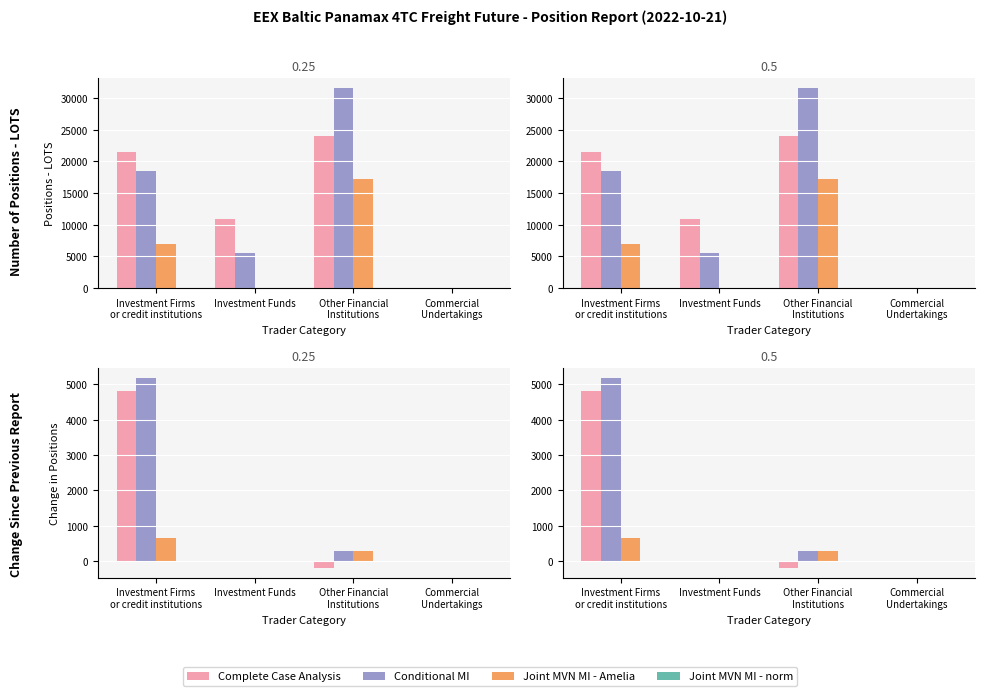

How many groups of bars are there?

4